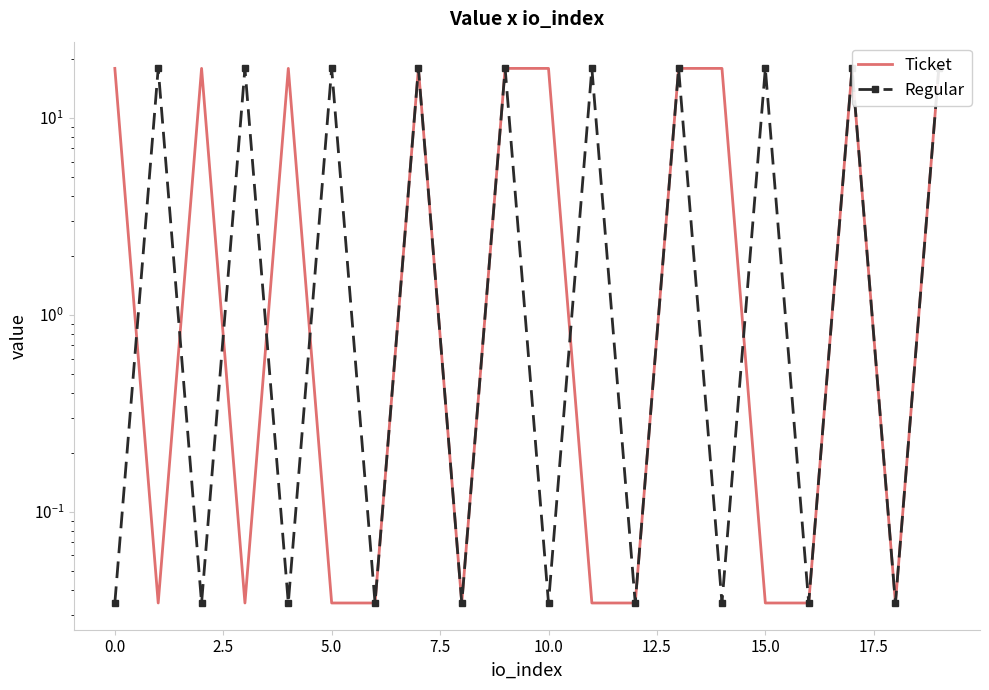

How many lines are shown in the chart?

2